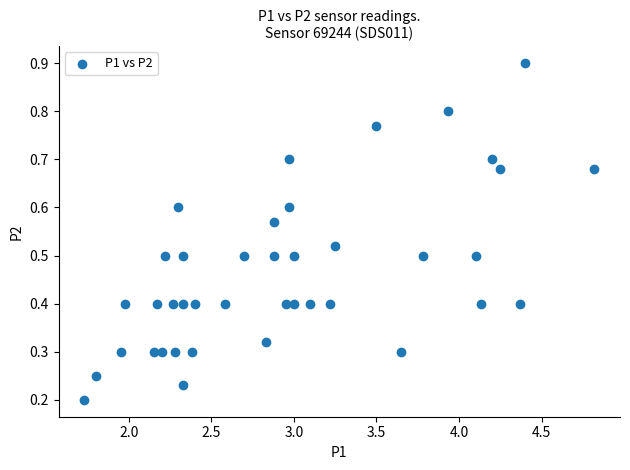

What is the range of X values (max minus min)?

3.1